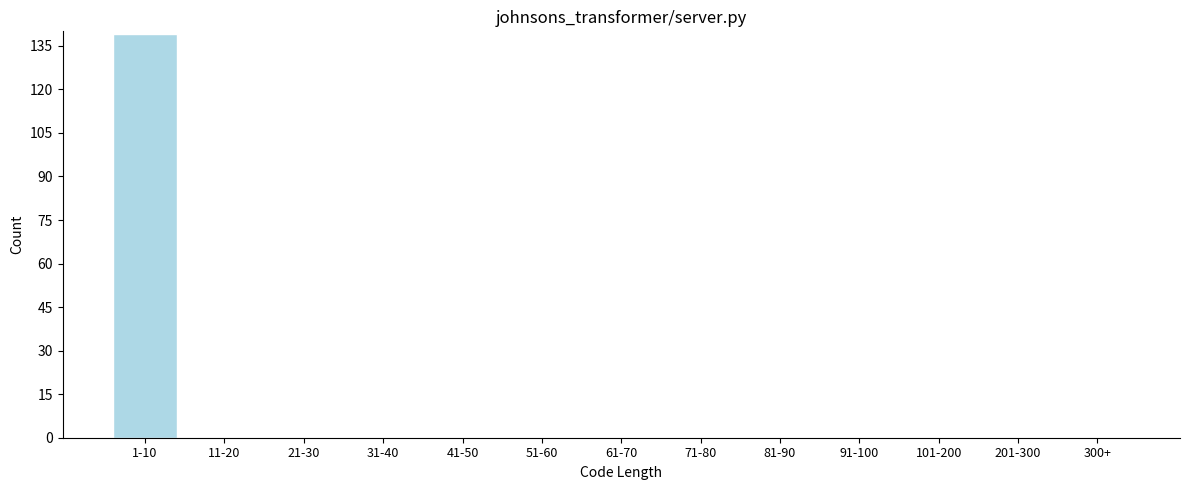

Reading left to right, transcribe all the data shown in this chart.

1-10=139	11-20=0	21-30=0	31-40=0	41-50=0	51-60=0	61-70=0	71-80=0	81-90=0	91-100=0	101-200=0	201-300=0	300+=0